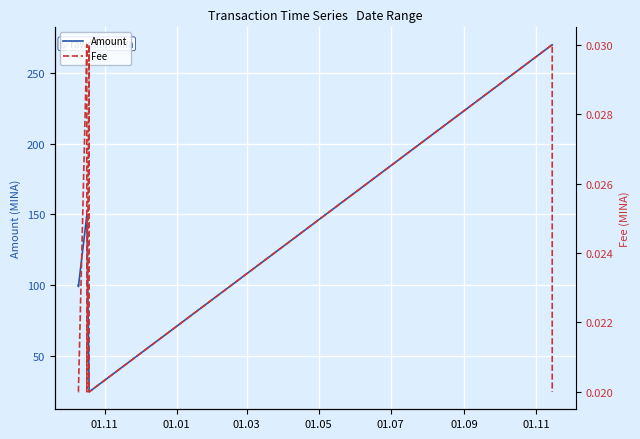

Does the chart display data point markers on the line(s)?

No